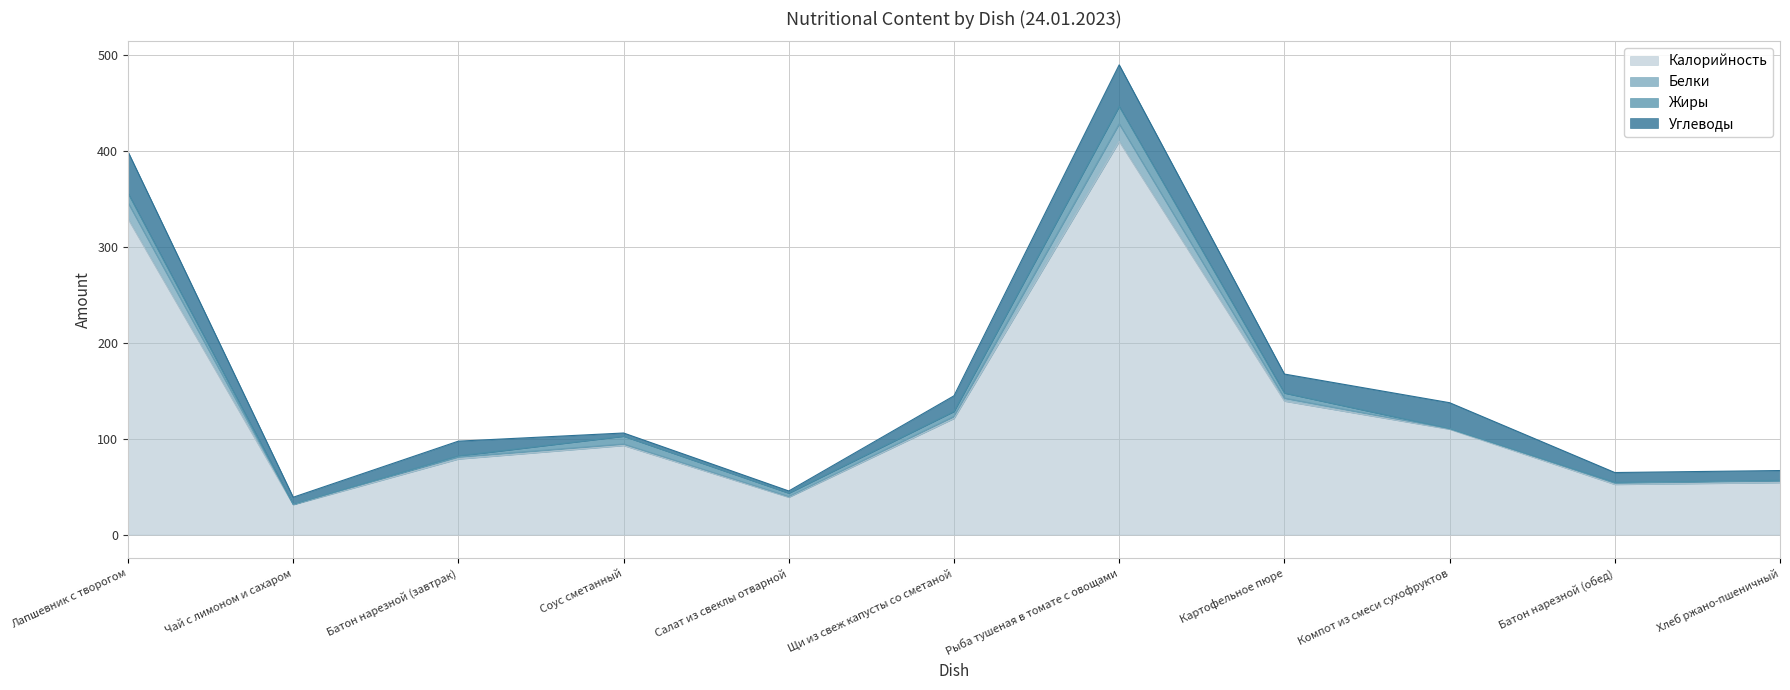

Which series changed the most between Батон нарезной (завтрак) and Рыба тушеная в томате с овощами?

Калорийность